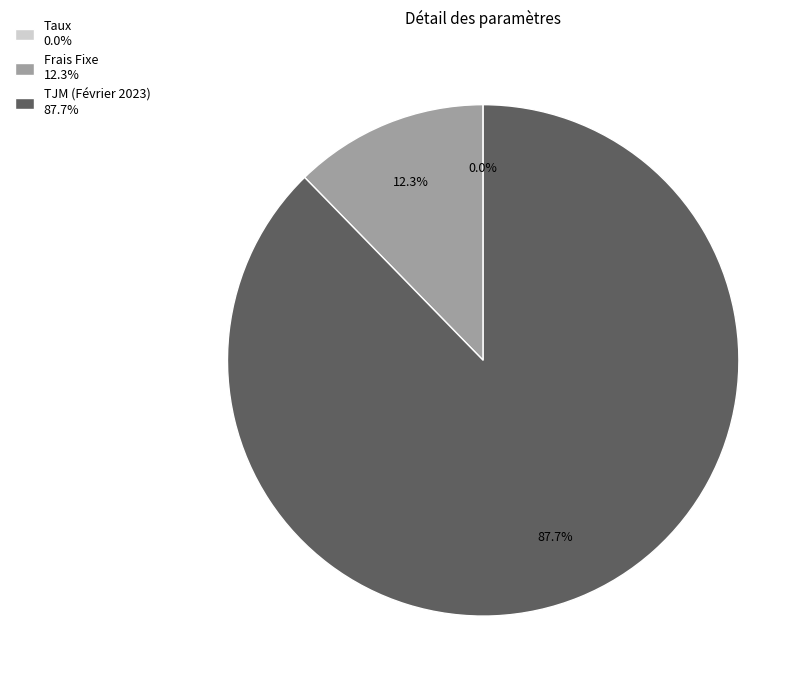

How much of the chart is everything except Frais Fixe 12.3%?

87.7%